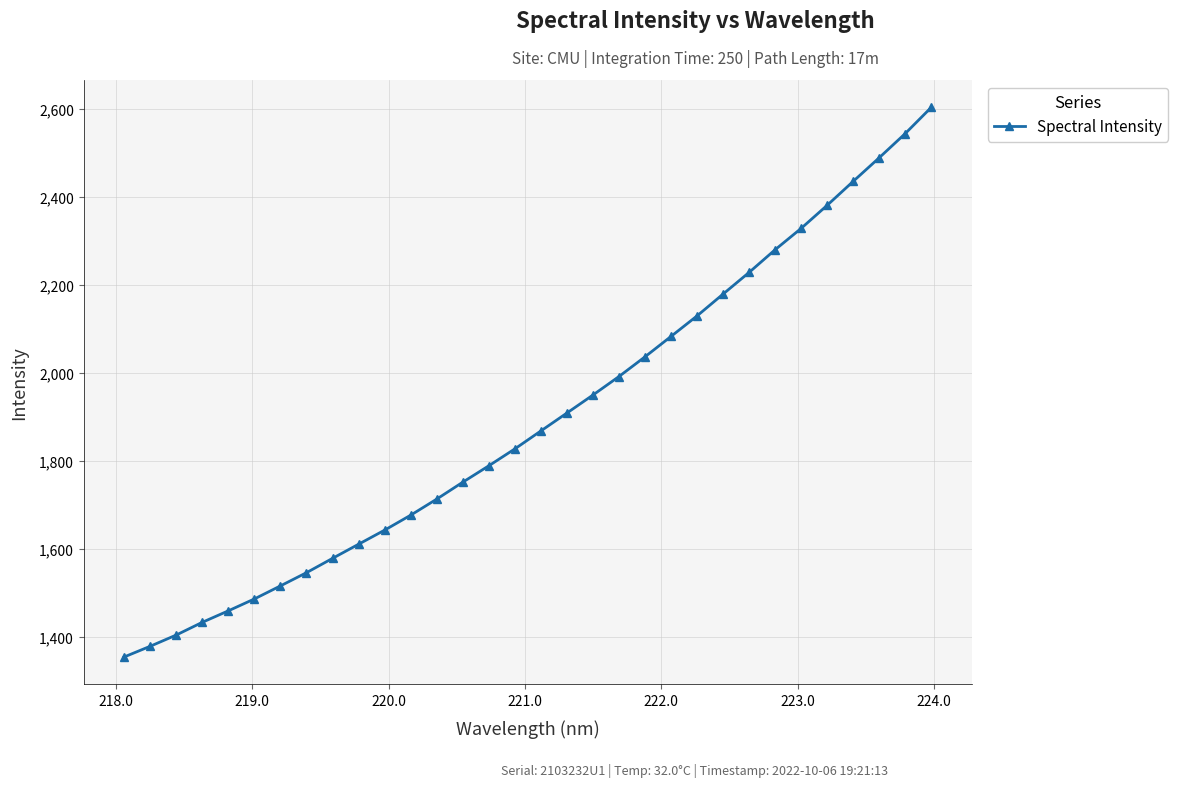

What is the maximum value shown in the chart?

2603.3